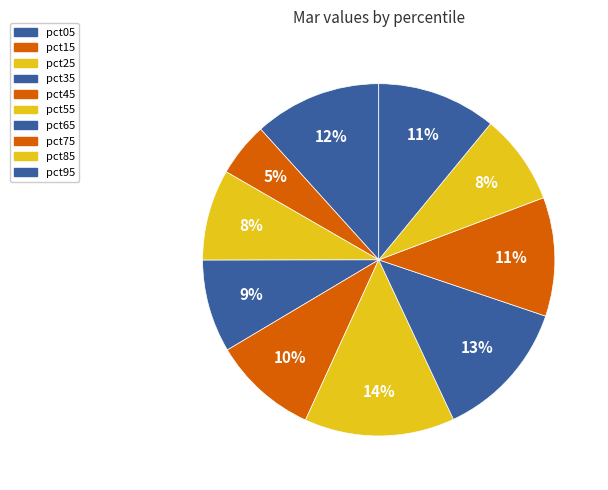

Is pct15 the majority of the pie?

No